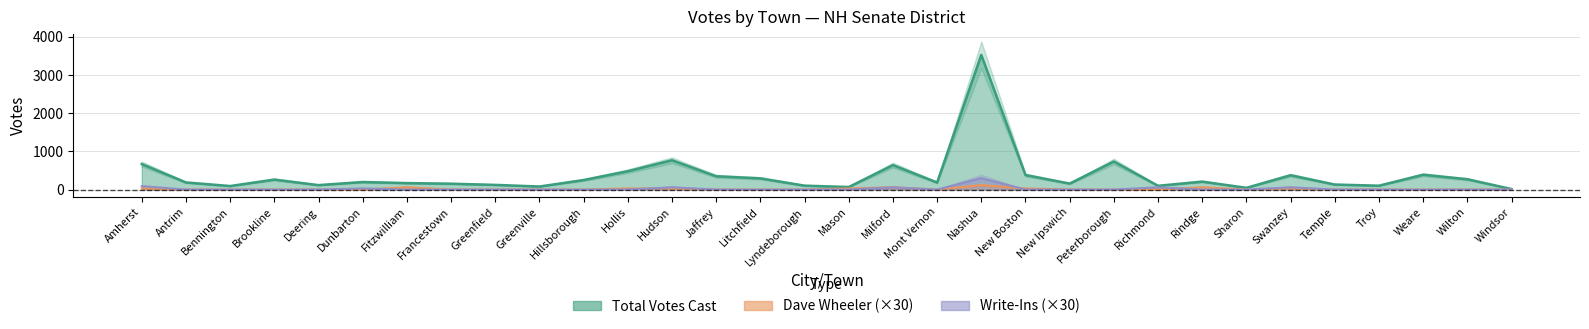

Reading right to left, what are all the values shown in this chart?

Total Votes Cast: 14	271	389	102	132	376	46	209	99	735	157	381	3526	185	641	67	103	294	349	768	481	250	80	123	154	170	198	117	262	93	187	668
Dave Wheeler: 0	0	0	0	0	30	0	60	0	0	0	30	120	0	60	30	0	0	0	30	30	0	0	0	0	60	0	0	0	0	0	30
Write-Ins: 0	0	0	0	0	60	0	0	60	0	0	0	300	0	60	0	0	0	0	60	0	0	0	0	0	0	30	0	0	0	0	90